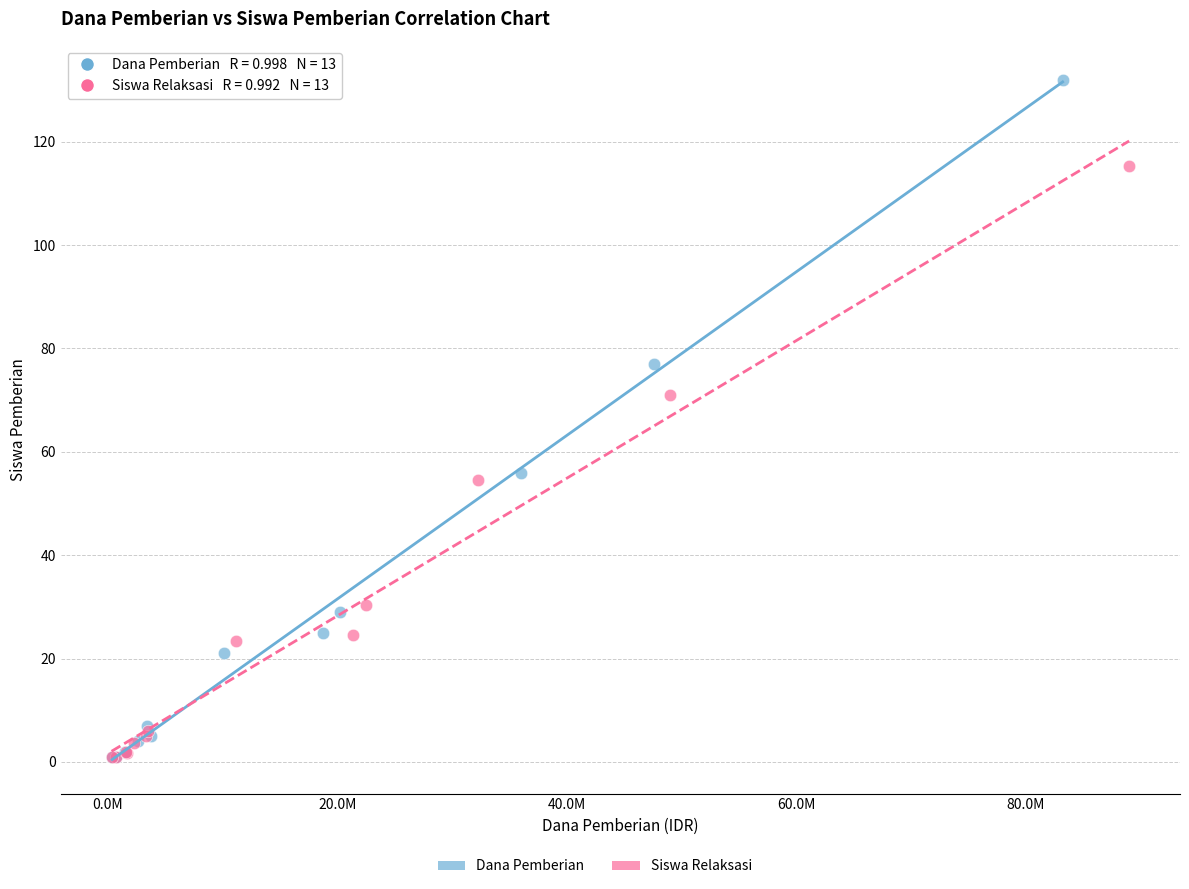

Which series has the largest Y range (max minus min)?

Dana Pemberian